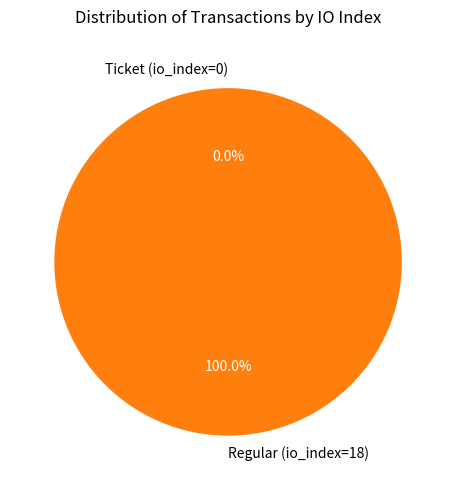

Which category has the biggest portion of the pie?

Regular (io_index=18)